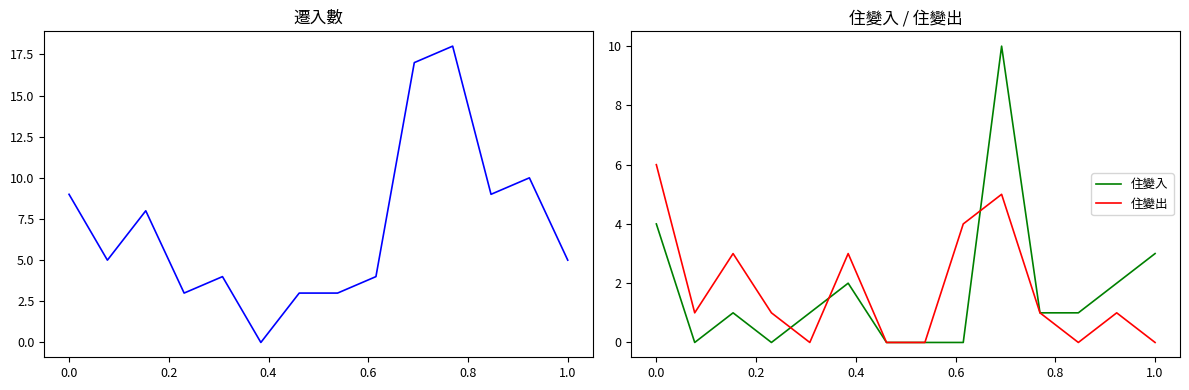

Which series has the largest total across all categories?

遷入數